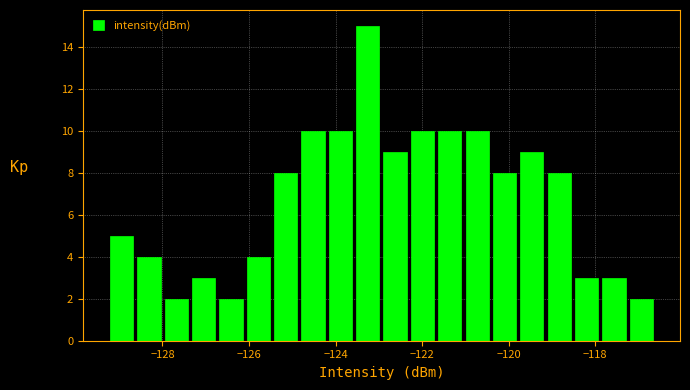

Around what value on the x-axis is the tallest bar? Give the approximate position of its centre, as read against the axis.

-123.2